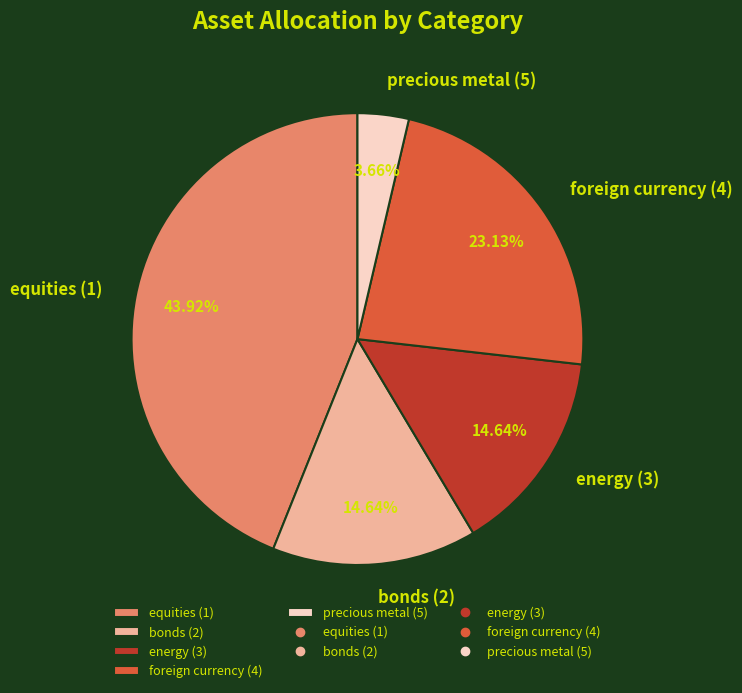

Is there any slice that represents more than half of the pie?

No